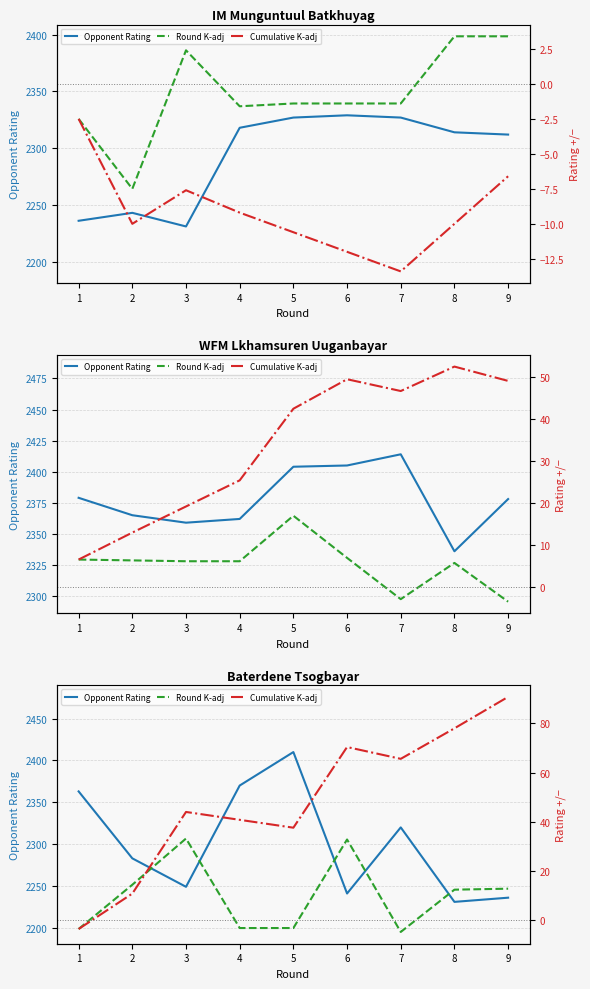

True or false: Opponent Rating has a value of 2410.0 at 5.

True